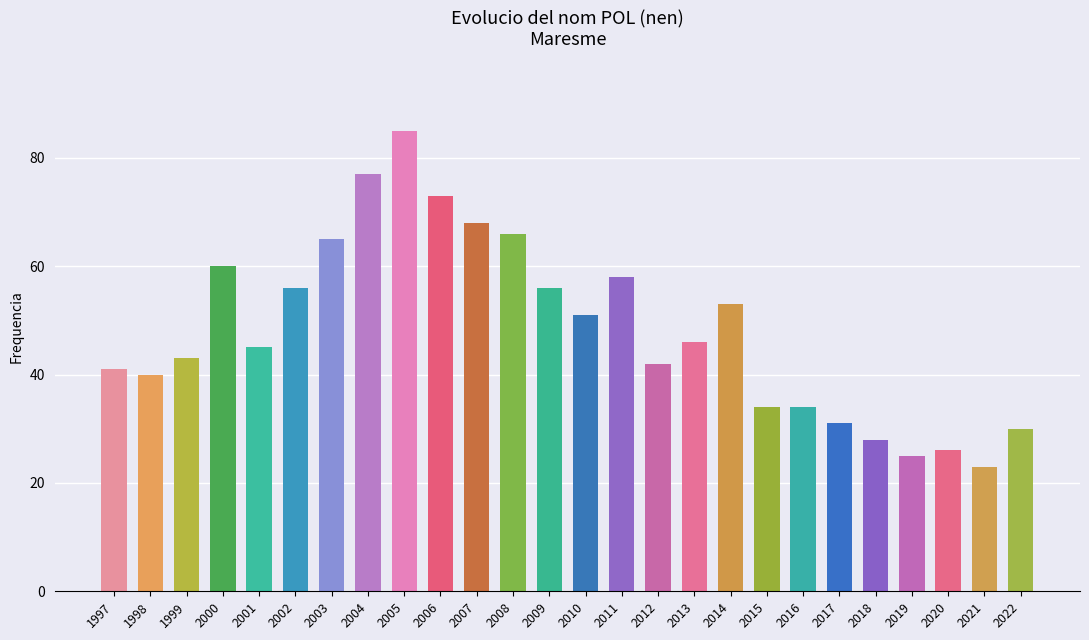

What is the difference between the values at 2009 and 2006?

17